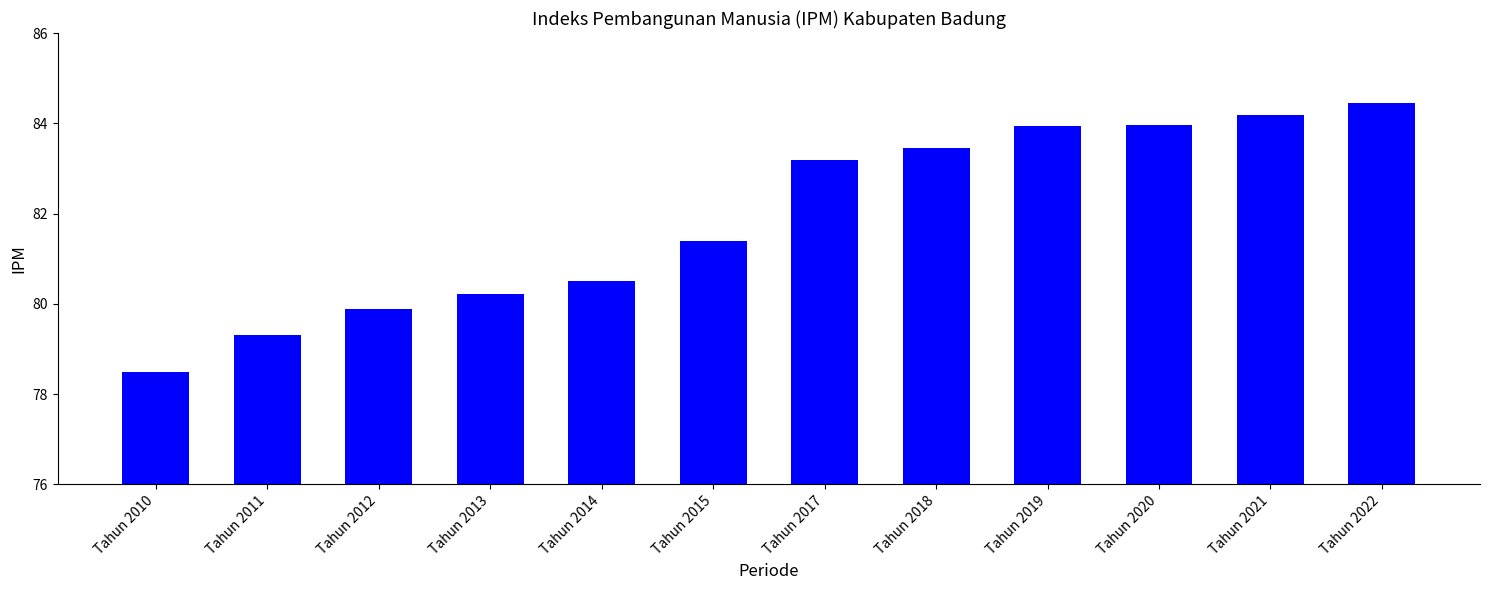

At which label does the data first exceed 83?

Tahun 2017